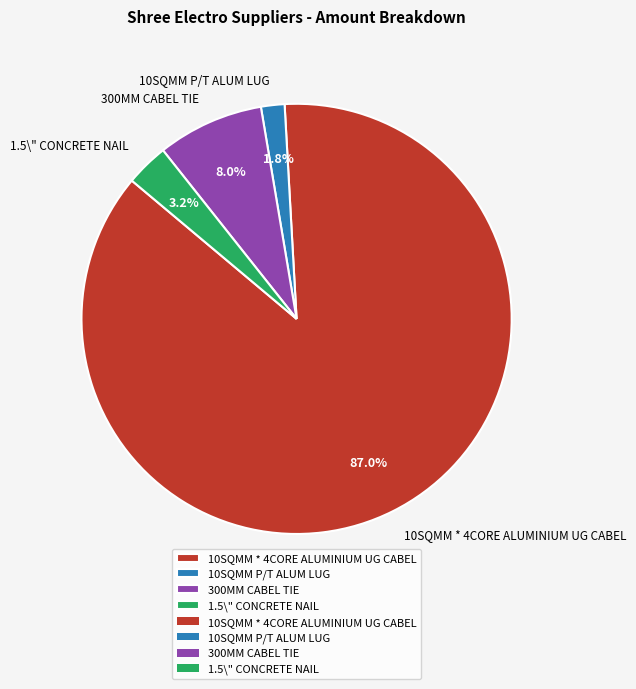

True or false: 300MM CABEL TIE accounts for 8% of the total.

True